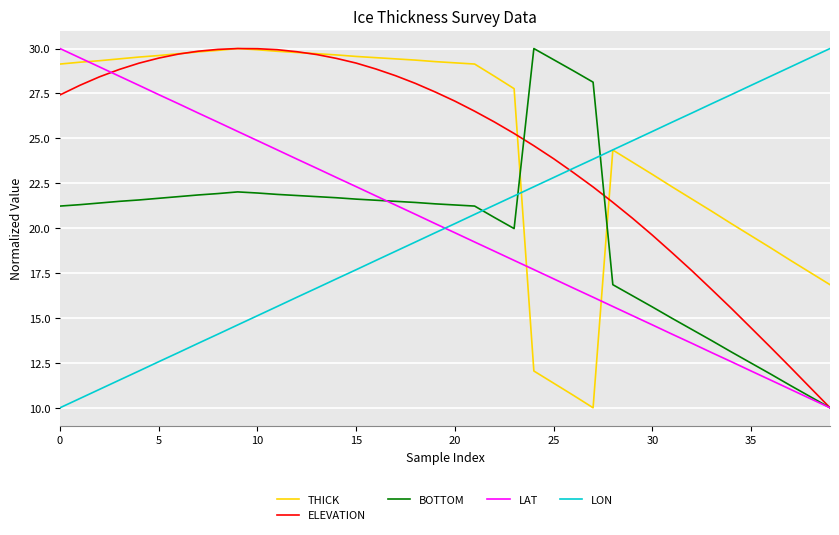

What is the maximum value for LAT?

30.0